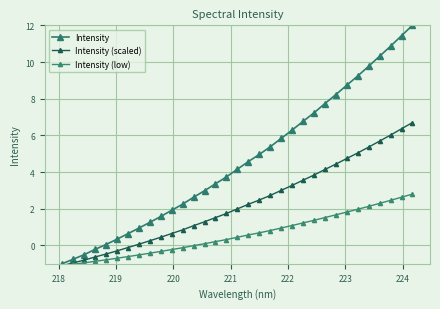

How many lines are shown in the chart?

3